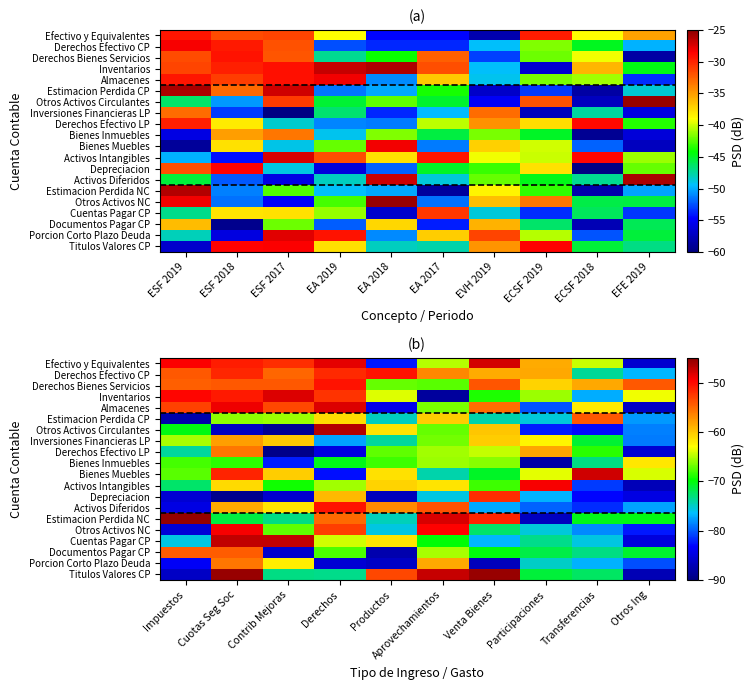

How many categories are shown in the chart?

10